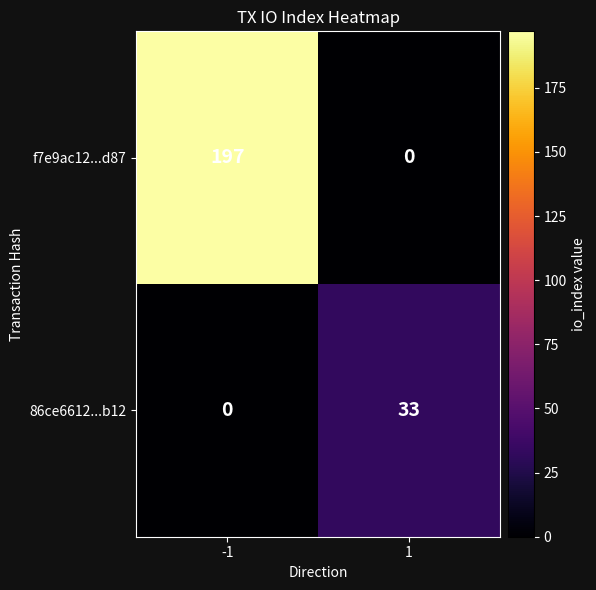

What is the greatest value displayed?

197